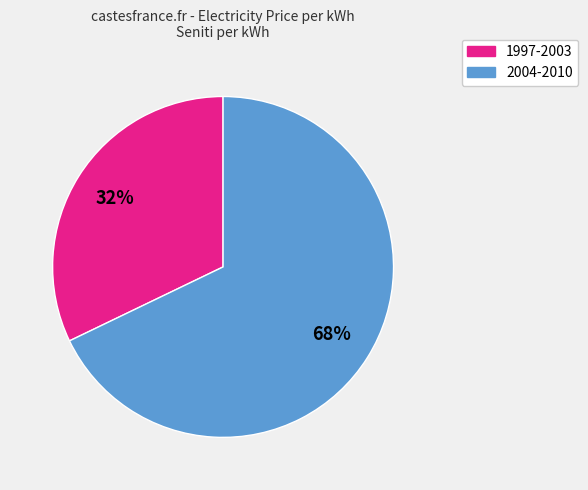

To the nearest percent, what is the difference between the largest and smallest slice percentages?

36%